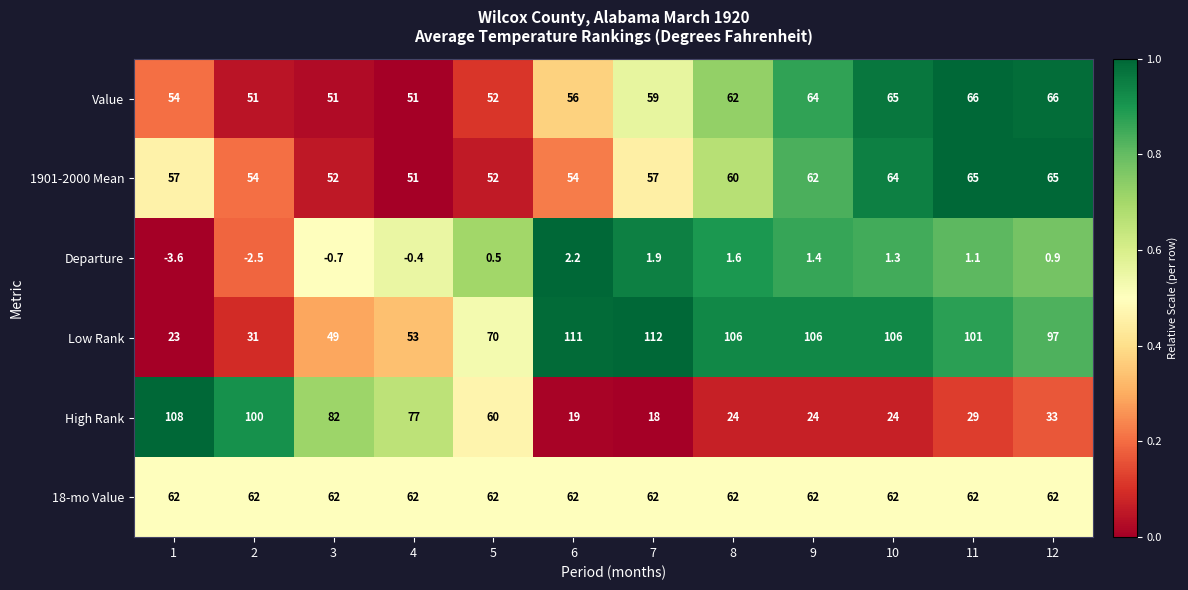

What is the difference between the Value values at 9 and 2?

13.0